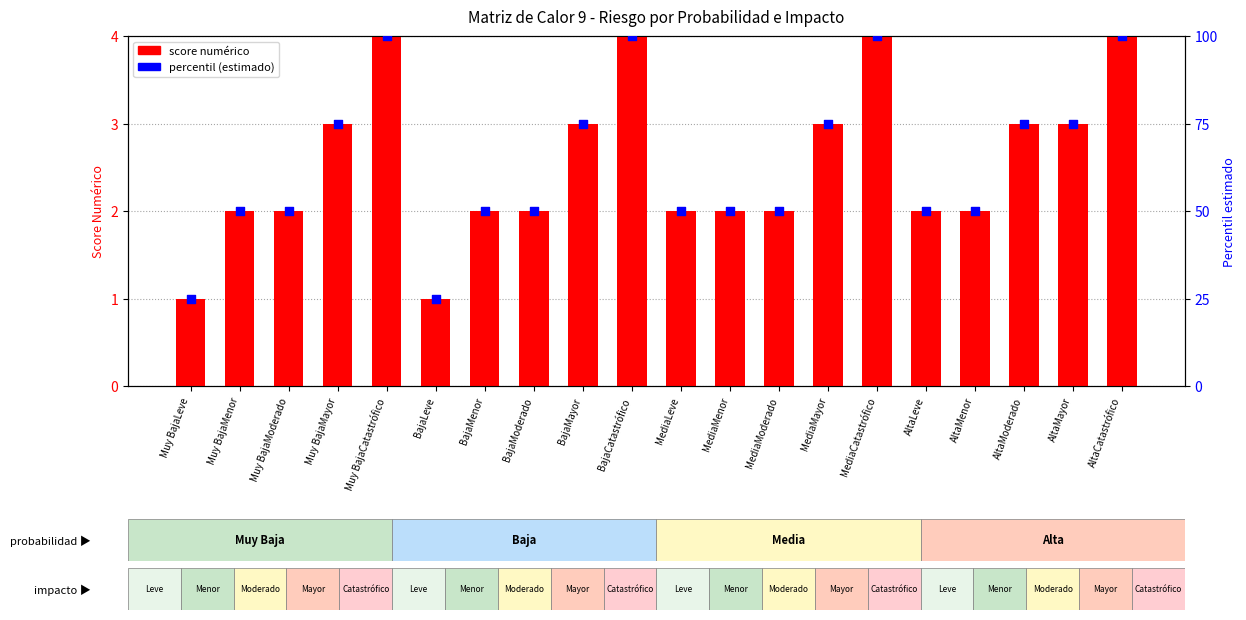

At which category is the sum across all series the highest?

Muy BajaCatastrófico